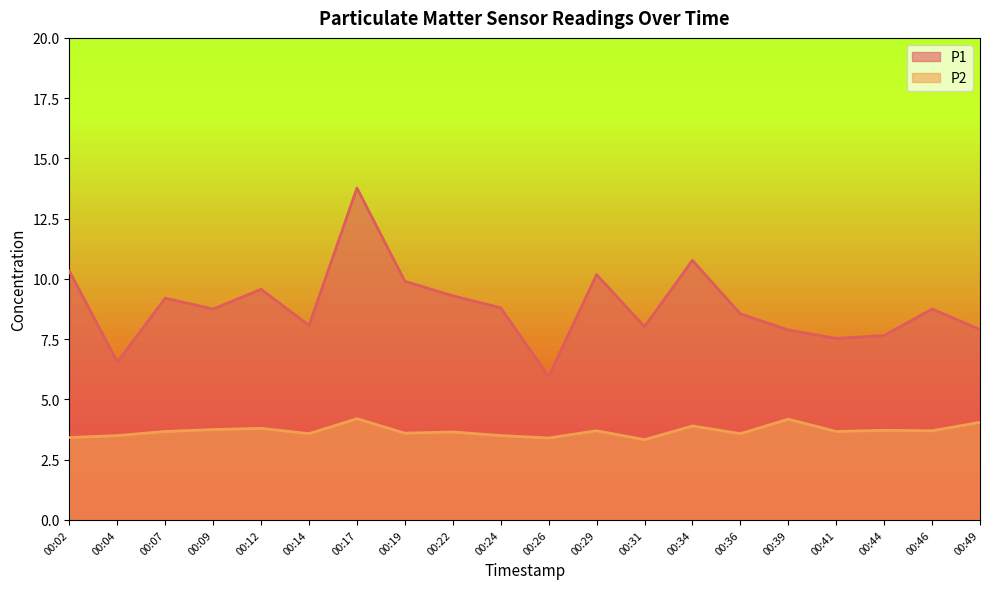

Reading right to left, what are all the values shown in this chart?

P1: 7.9	8.8	7.7	7.5	7.9	8.6	10.8	8.0	10.2	6.0	8.8	9.3	9.9	13.8	8.1	9.6	8.8	9.2	6.5	10.3
P2: 4.0	3.7	3.7	3.7	4.2	3.6	3.9	3.3	3.7	3.4	3.5	3.6	3.6	4.2	3.6	3.8	3.8	3.7	3.5	3.4